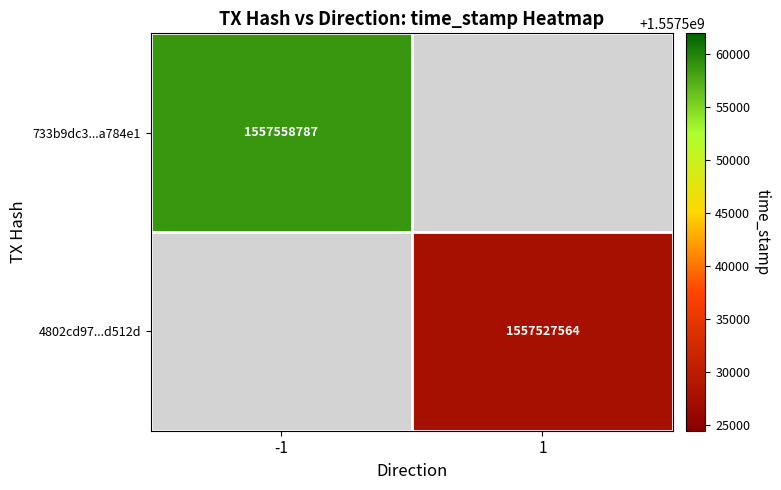

The 733b9dc3...a784e1 series shows 1557558787 at -1. True or false?

True